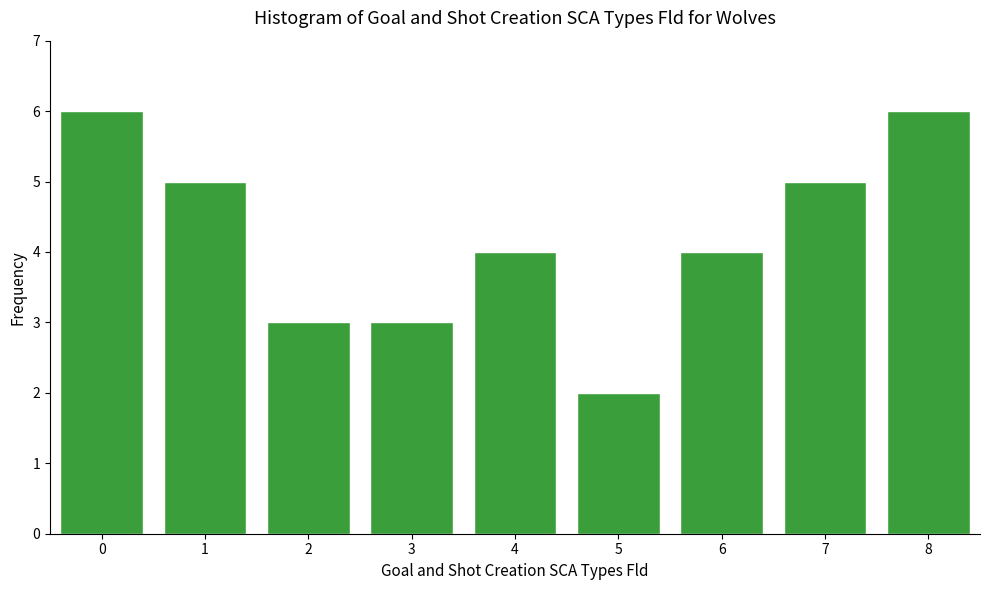

Reading left to right, transcribe all the data shown in this chart.

0=6	1=5	2=3	3=3	4=4	5=2	6=4	7=5	8=6